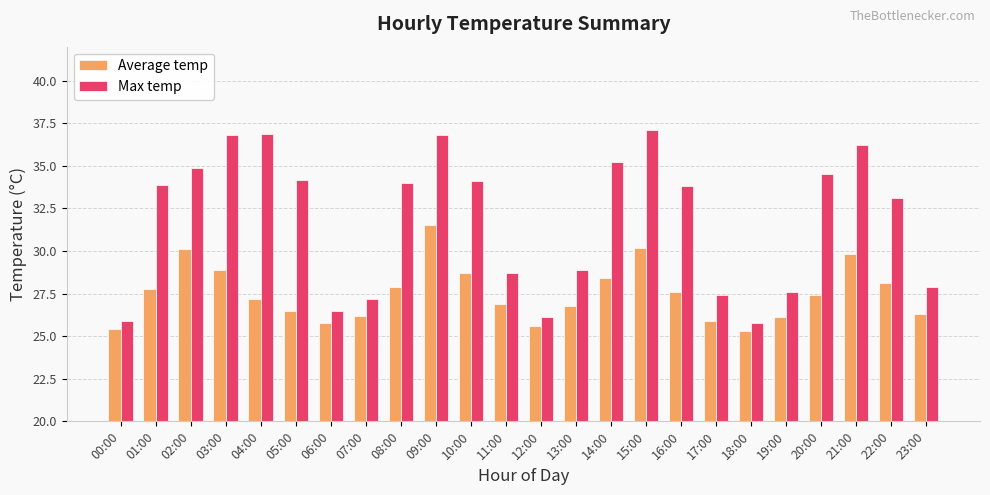

Reading left to right, what are all the values shown in this chart?

Average temp: 25.4	27.8	30.1	28.9	27.2	26.5	25.8	26.2	27.9	31.5	28.7	26.9	25.6	26.8	28.4	30.2	27.6	25.9	25.3	26.1	27.4	29.8	28.1	26.3
Max temp: 25.9	33.9	34.9	36.8	36.9	34.2	26.5	27.2	34.0	36.8	34.1	28.7	26.1	28.9	35.2	37.1	33.8	27.4	25.8	27.6	34.5	36.2	33.1	27.9